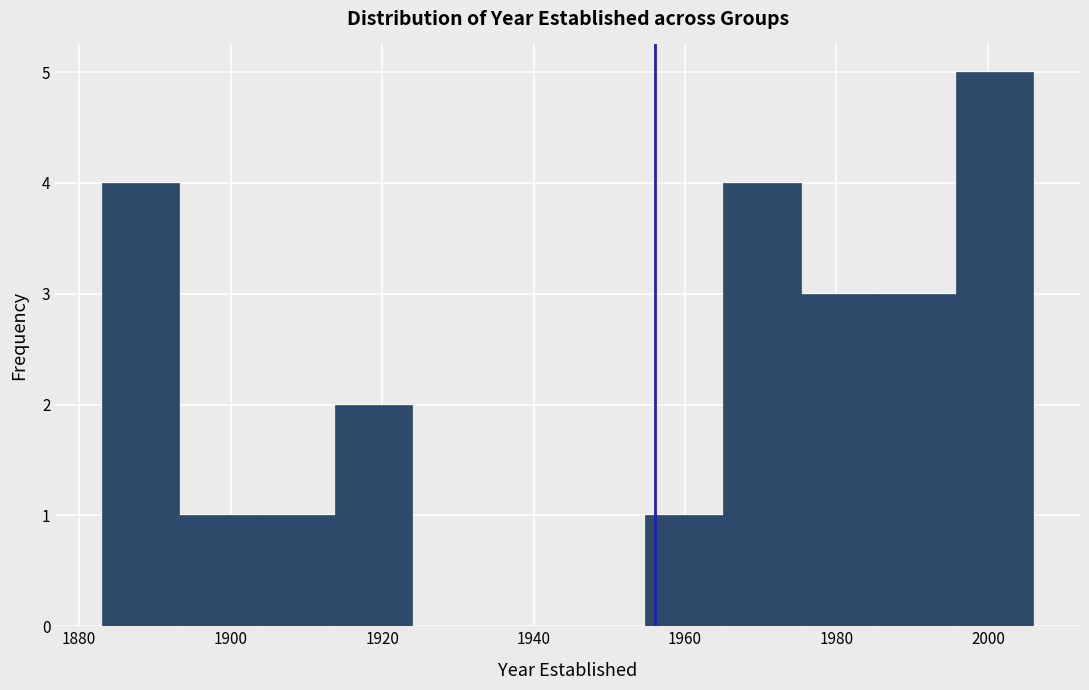

Reading left to right, transcribe this chart: for each bar, give the range it covers on the x-axis and its height. Neither the bar edges nor the heights are printed on the chart, so give them approximately, as read against the axes.

1884 to 1894: 4
1894 to 1904: 1
1904 to 1914: 1
1914 to 1924: 2
1924 to 1934: 0
1934 to 1944: 0
1944 to 1954: 0
1954 to 1966: 1
1966 to 1976: 4
1976 to 1986: 3
1986 to 1996: 3
1996 to 2006: 5